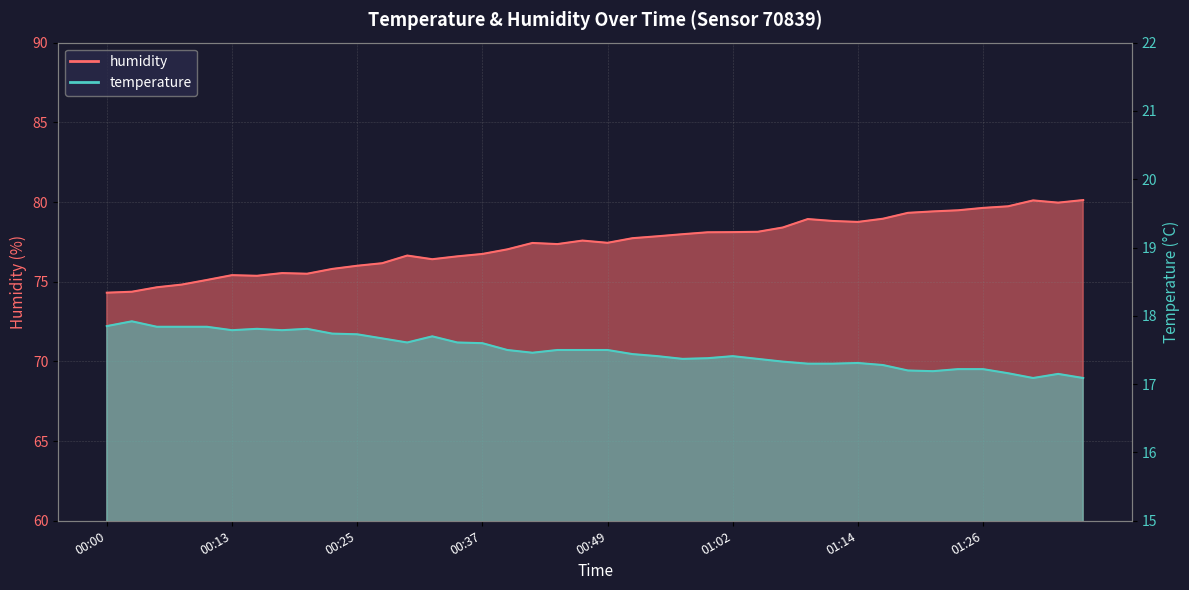

What is the difference between the humidity values at 00:08 and 00:37?

1.9